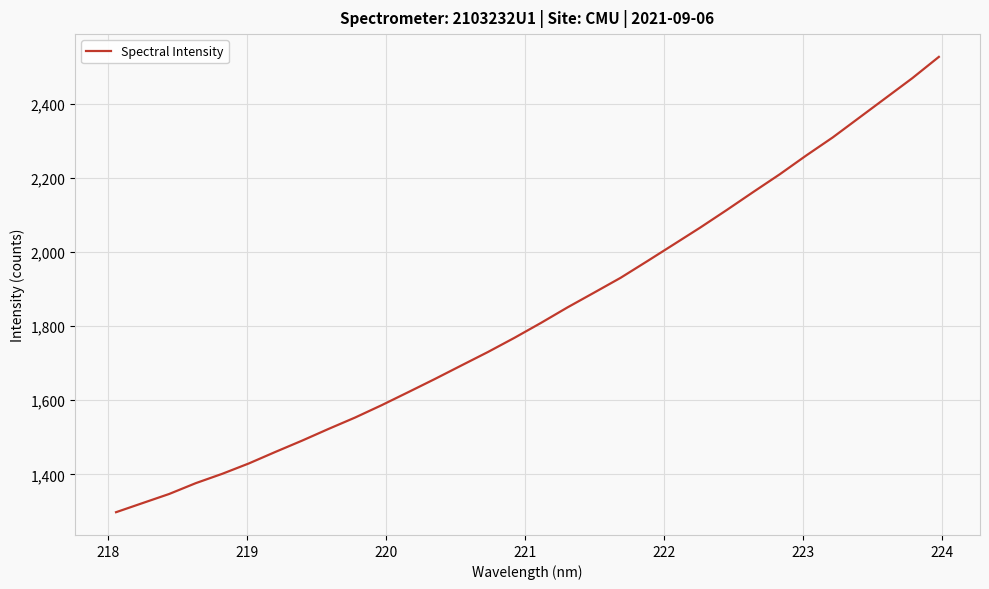

What is the maximum value shown in the chart?

2525.7